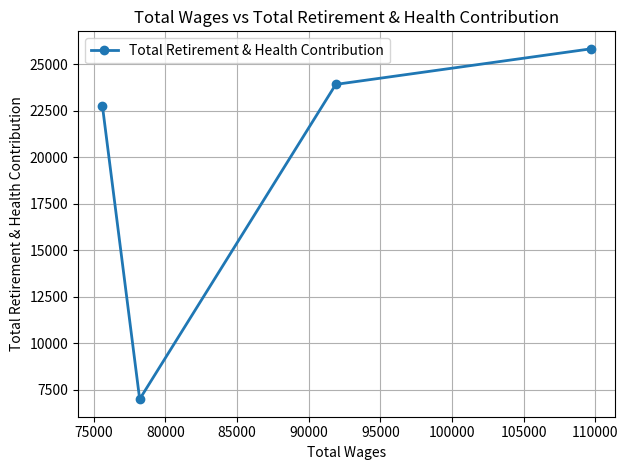

What is the value of the 3rd point from the left?

23909